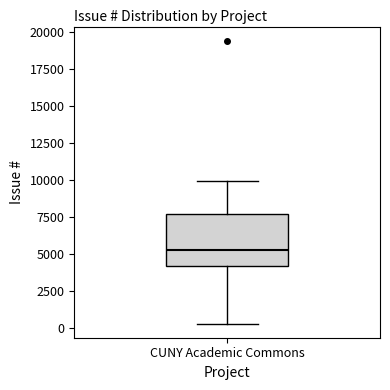

Transcribe this box plot: give where the median line is, the range the box spans, and where the two whiskers end, as read against the y-axis. The values are not printed on the chart, so give them approximately, as read against the axis.

median 5500, box 4000 to 7500, whiskers 500 to 10000